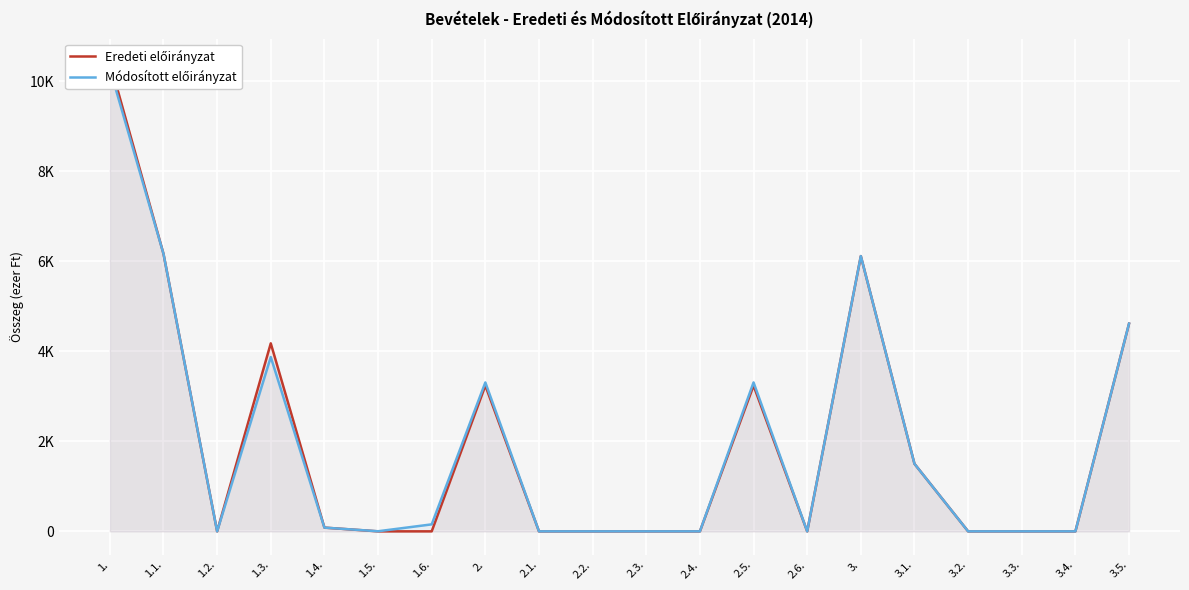

At which category is the sum across all series the highest?

1.